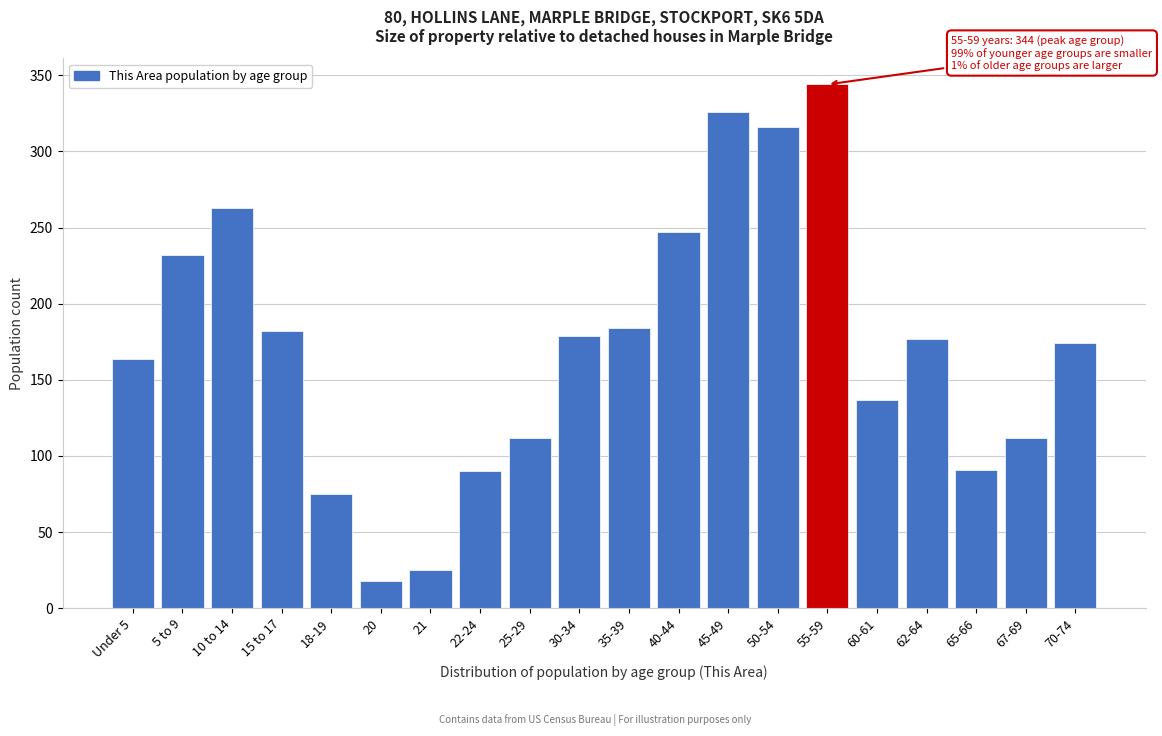

What is the smallest value displayed?

18